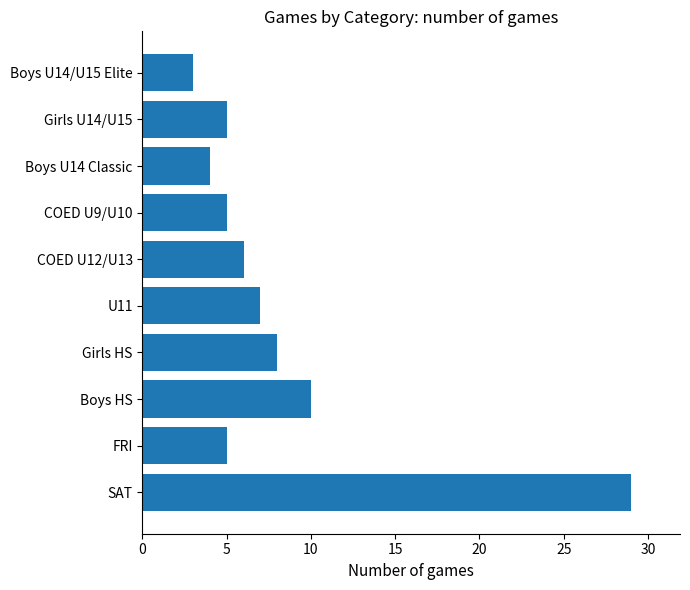

How many bars are there in total?

10